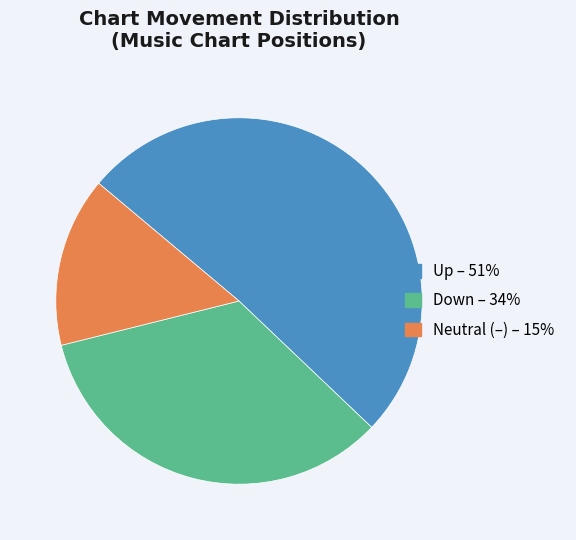

How many segments does this pie chart have?

3